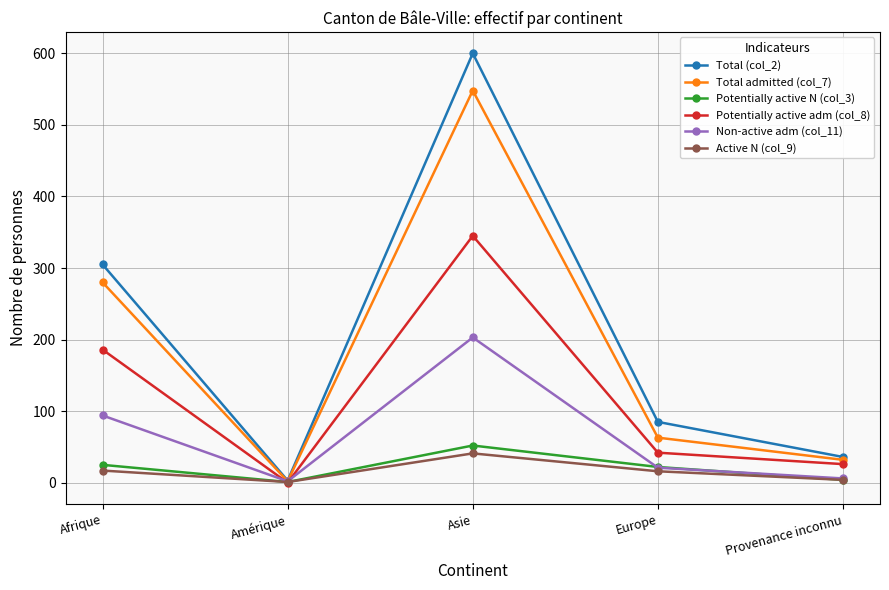

Is the value of Potentially active N (col_3) at Afrique greater than the value of Total admitted (col_7) at Provenance inconnu?

No